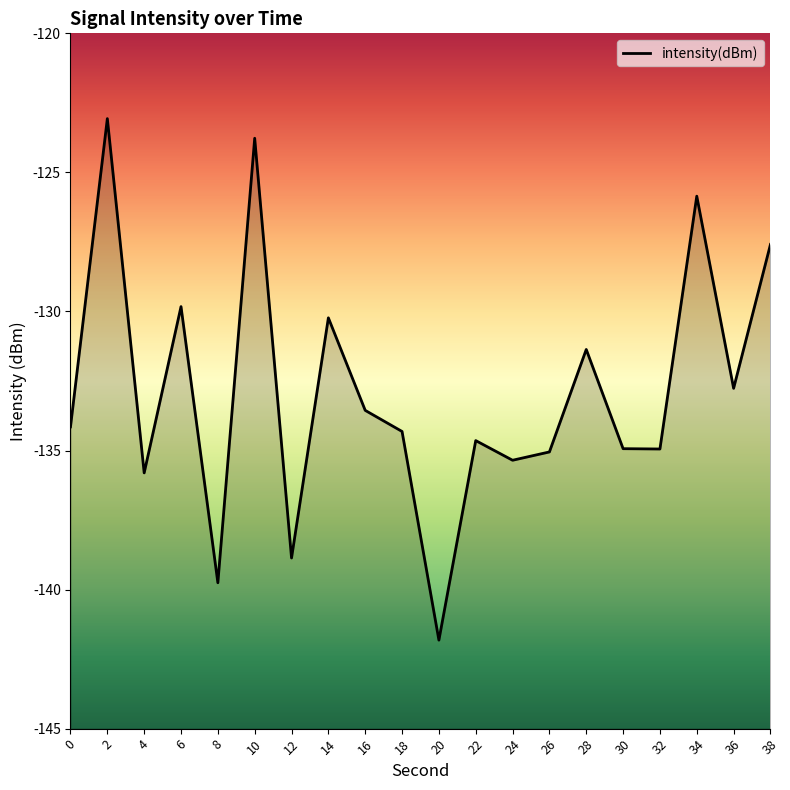

Rank the categories by value from highest to lowest.

2, 10, 34, 38, 6, 14, 28, 36, 16, 0, 18, 22, 30, 32, 26, 24, 4, 12, 8, 20